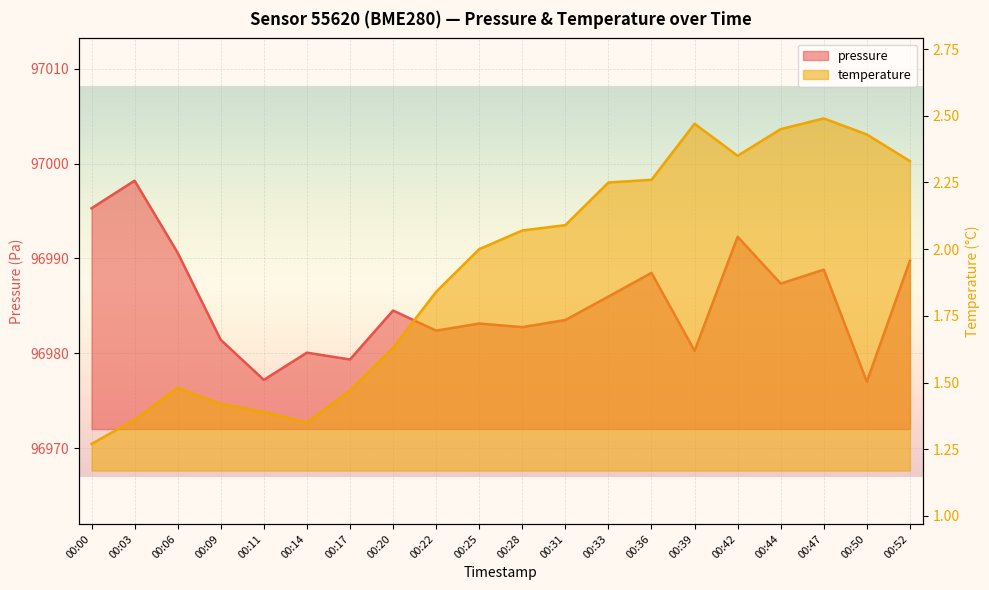

What is the difference between the pressure values at 00:52 and 00:28?

7.0